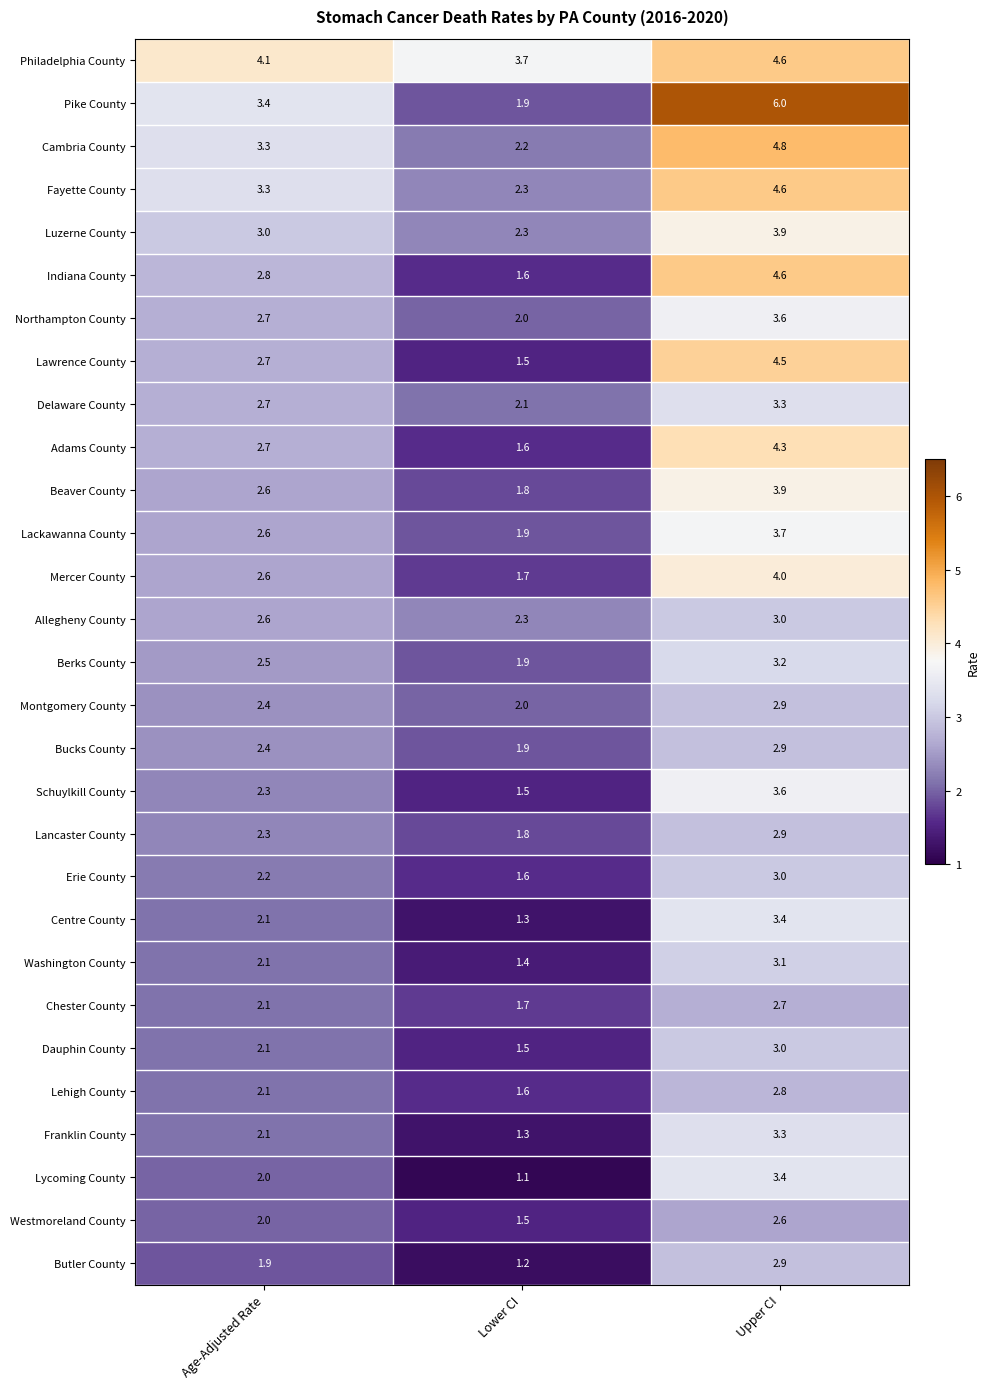

What is the sum of the Erie County values at Age-Adjusted Rate and Upper CI?

5.2